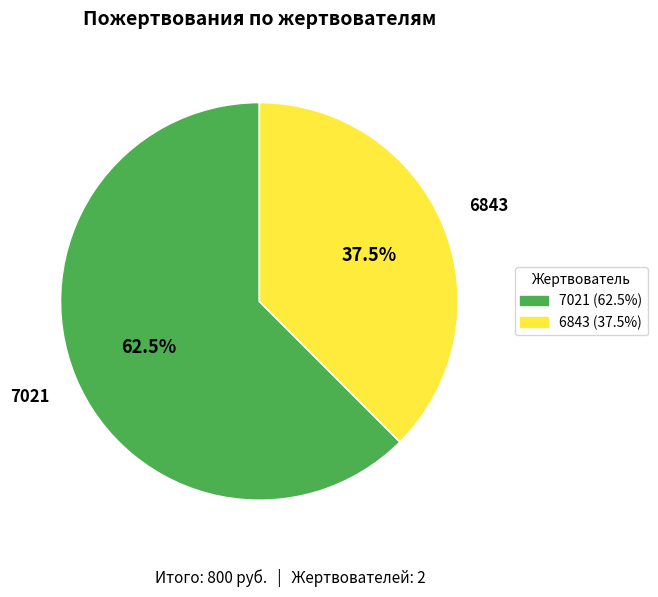

To the nearest percent, what is the difference between the largest and smallest slice percentages?

25%